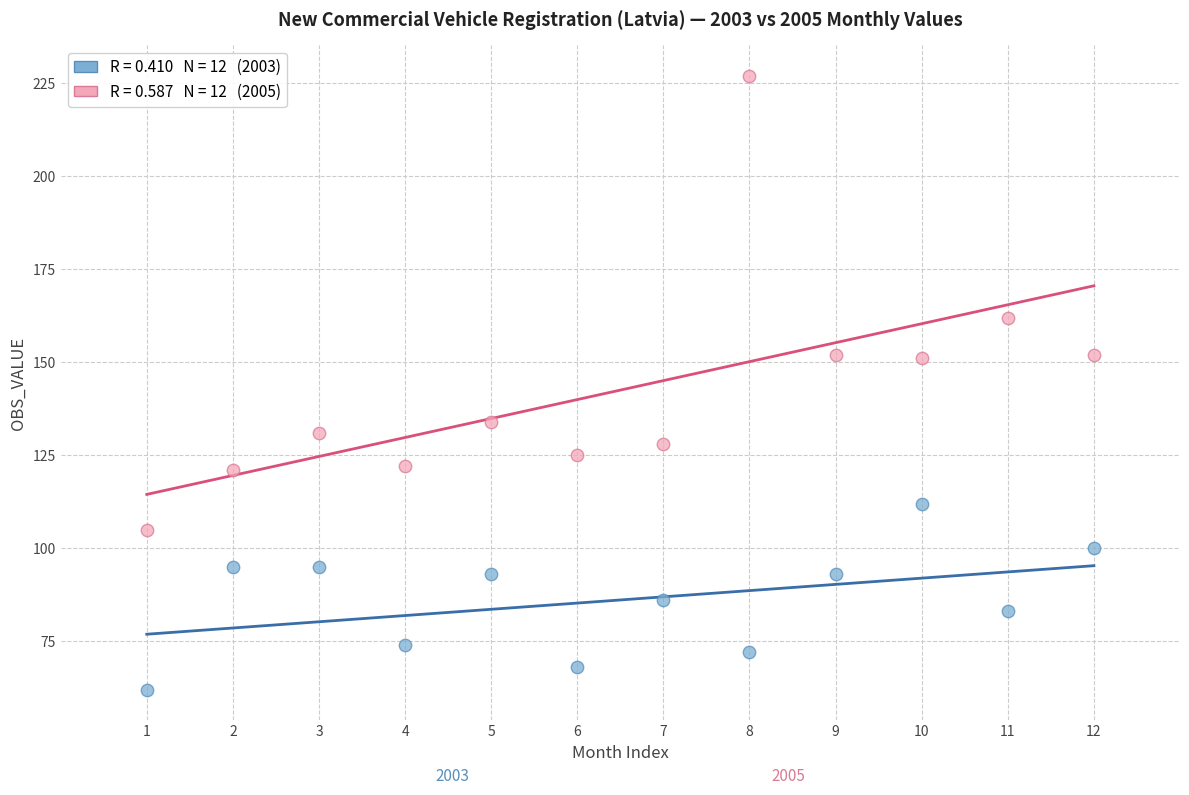

Across all data points, what is the range of X values (max minus min)?

11